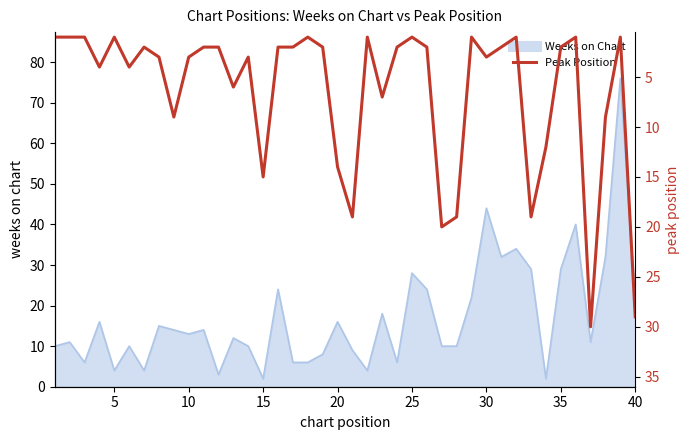

True or false: the data shows 6 at 33.

False